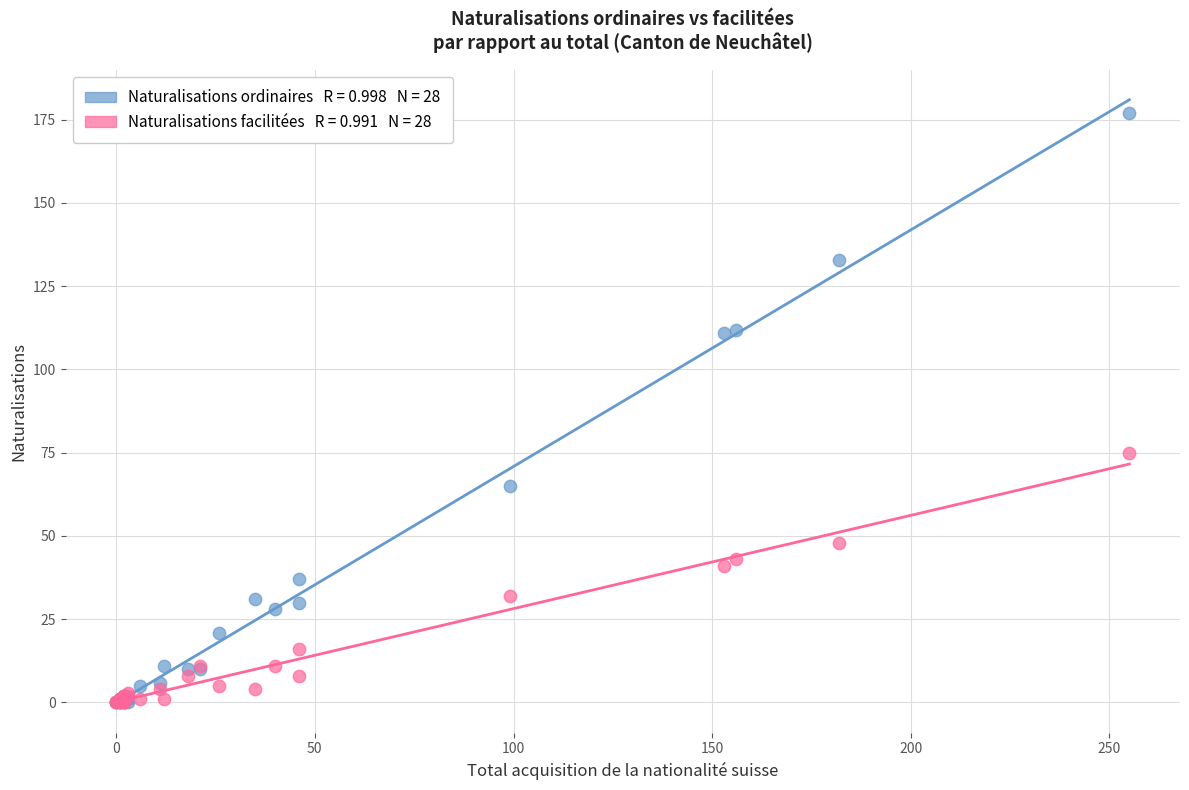

Across all series, what Y value is closest to 88?

75